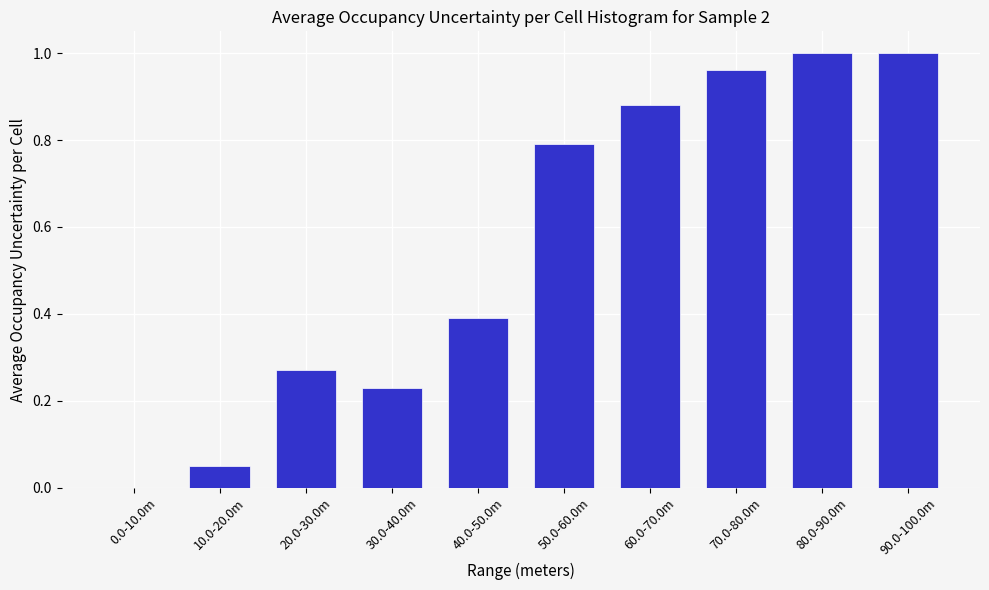

What is the change in value from 0.0-10.0m to 40.0-50.0m?

+0.4